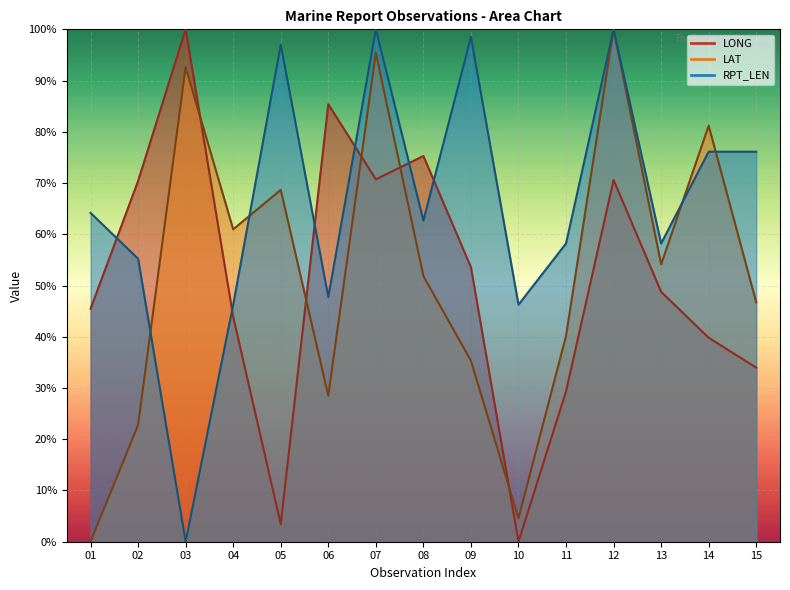

Is it true that RPT_LEN equals 76.7 at 10?

False